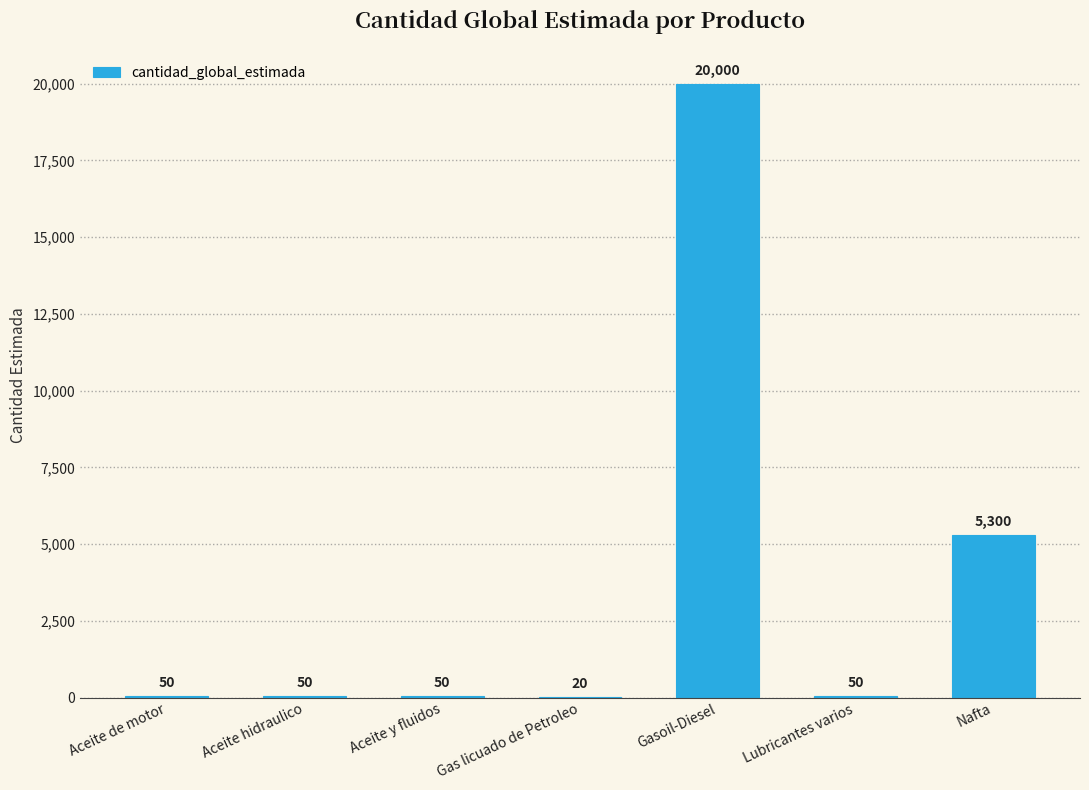

The value at Aceite de motor is 50. True or false?

True